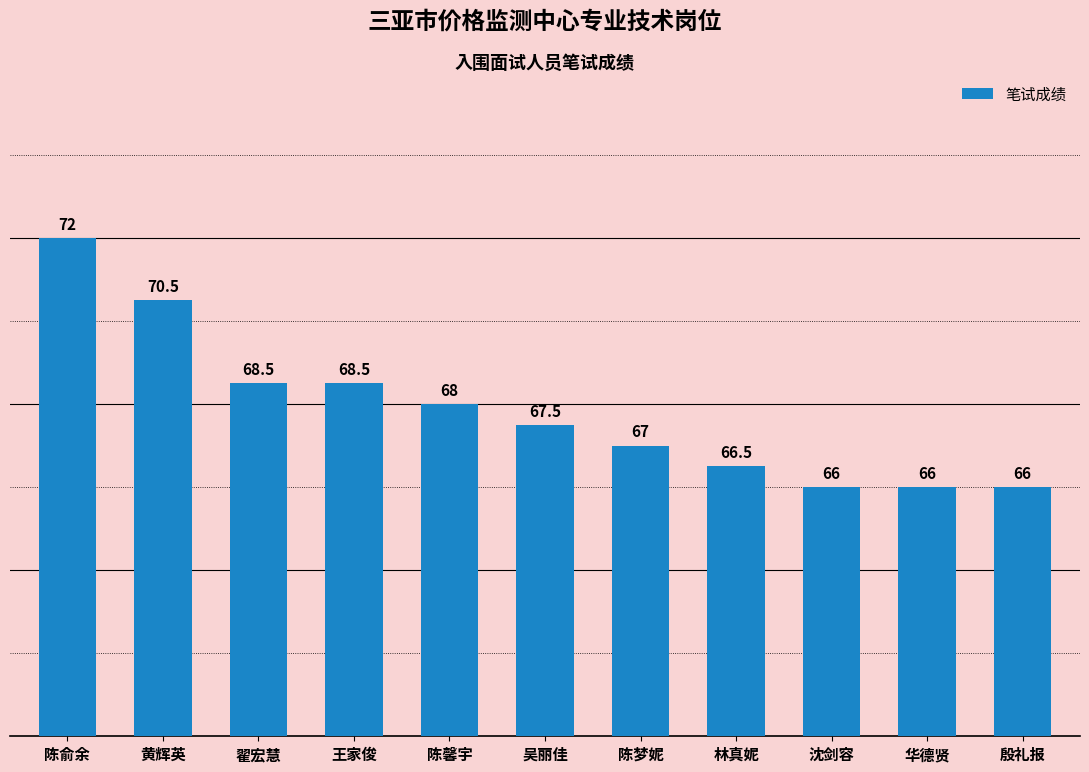

What is the value of the 8th bar from the left?

66.5